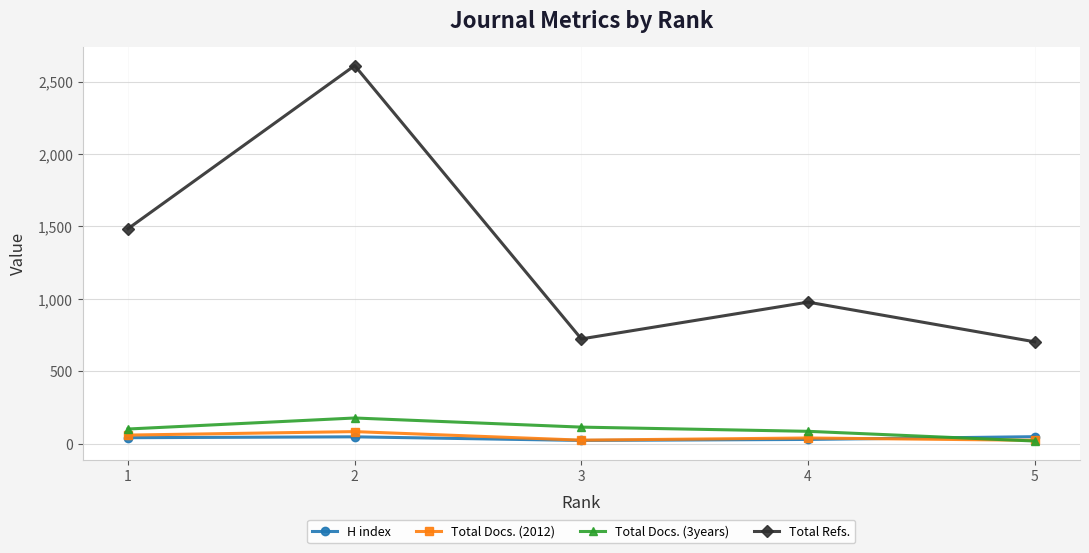

True or false: Total Docs. (3years) and Total Refs. intersect in this chart.

False